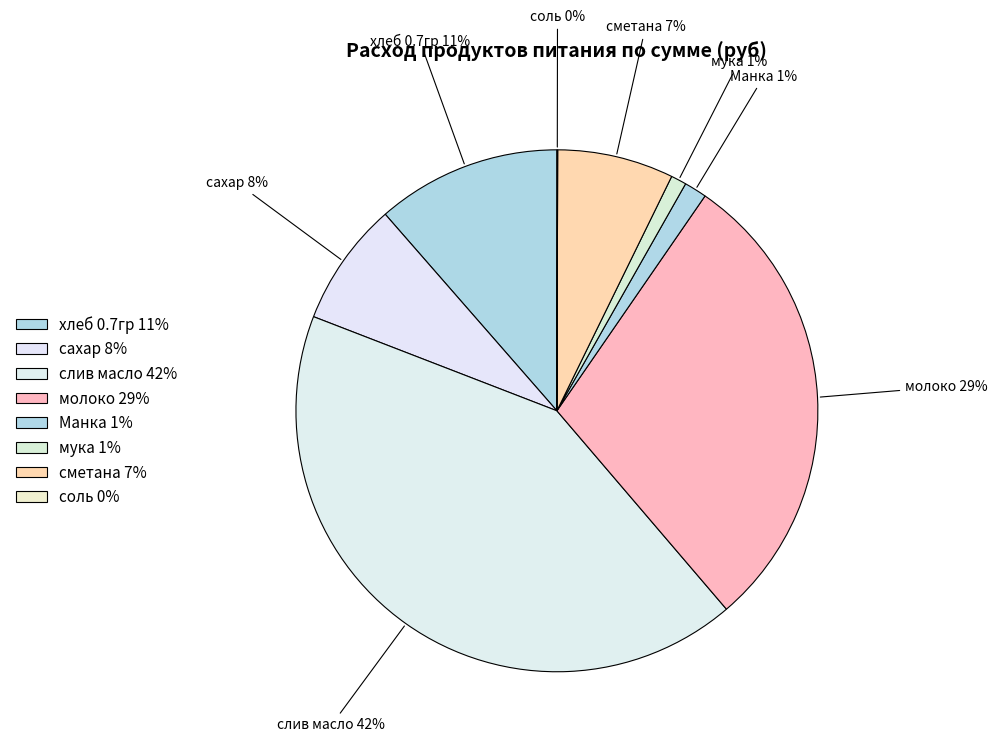

Count the number of slices in the pie.

8